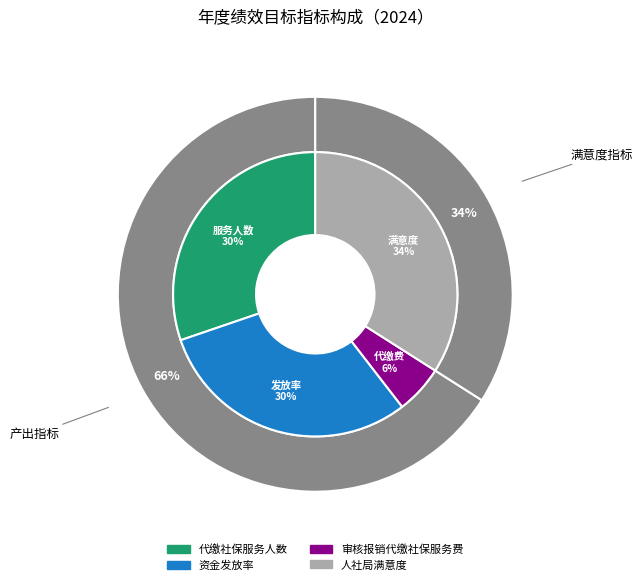

Is it true that 资金发放率 is 45% of the pie?

False